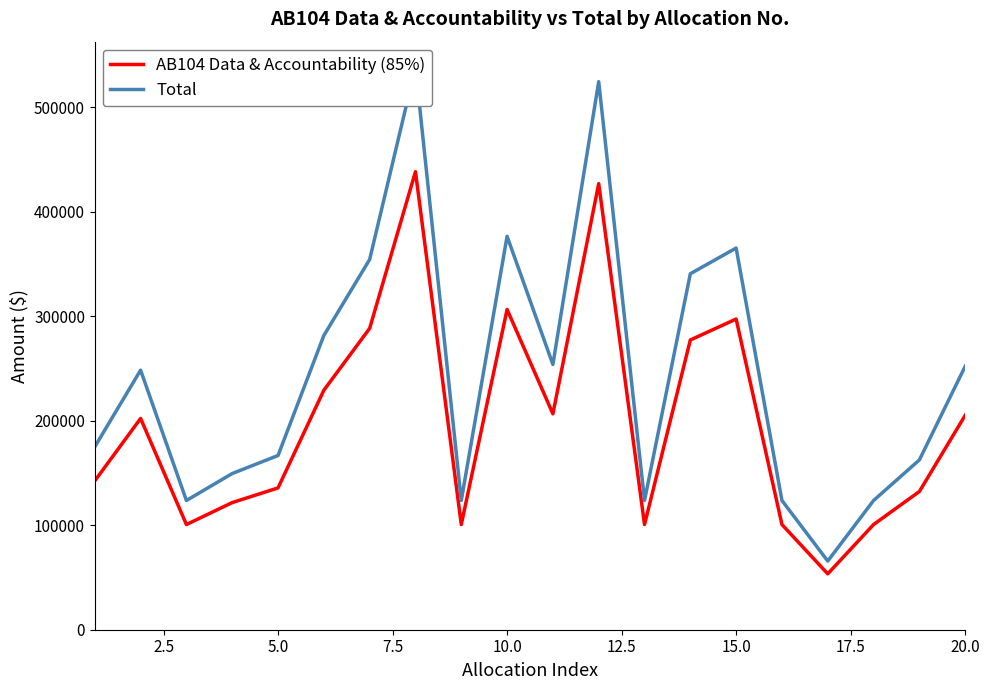

What is the lowest value of the AB104 Data & Accountability (85%) series?

53493